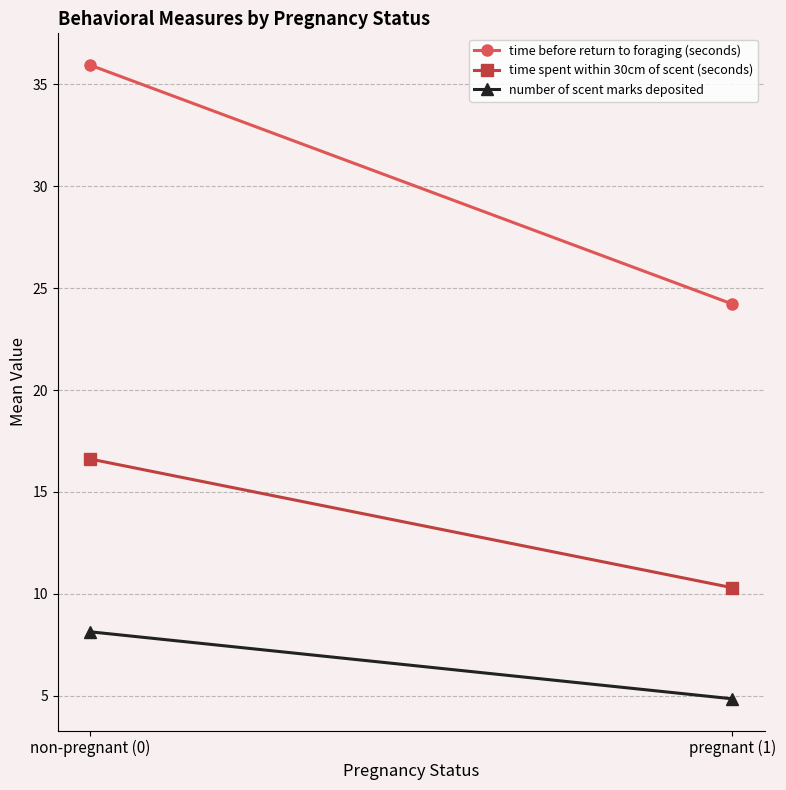

List the series in order of their peak value, lowest first.

number of scent marks deposited, time spent within 30cm of scent (seconds), time before return to foraging (seconds)